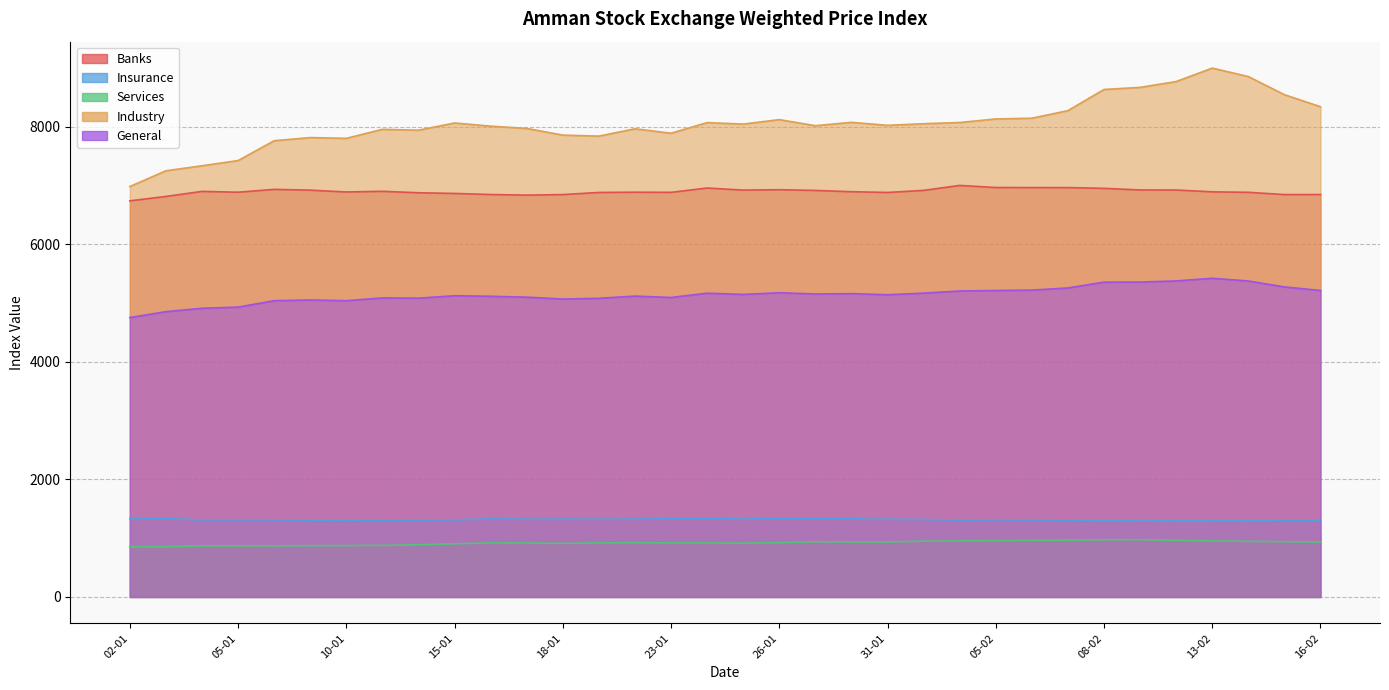

Reading right to left, what are all the values shown in this chart?

Banks: 16-02=6844.6	15-02=6844.2	14-02=6882.5	13-02=6890.8	12-02=6921.5	09-02=6922.6	08-02=6949.9	07-02=6962.5	06-02=6963.1	05-02=6964.2	02-02=6999.6	01-02=6915.0	31-01=6879.9	30-01=6892.9	29-01=6914.6	26-01=6926.5	25-01=6920.2	24-01=6955.4	23-01=6881.7	22-01=6884.3	19-01=6880.1	18-01=6844.1	17-01=6834.7	16-01=6844.8	15-01=6863.4	12-01=6874.8	11-01=6899.9	10-01=6888.4	09-01=6919.3	08-01=6932.8	05-01=6884.0	04-01=6898.3	03-01=6812.3	02-01=6737.3
Insurance: 16-02=1306.4	15-02=1307.0	14-02=1296.8	13-02=1296.5	12-02=1296.5	09-02=1292.2	08-02=1300.8	07-02=1307.5	06-02=1308.8	05-02=1311.9	02-02=1307.7	01-02=1318.8	31-01=1321.6	30-01=1328.9	29-01=1332.0	26-01=1331.5	25-01=1324.9	24-01=1333.0	23-01=1328.8	22-01=1325.2	19-01=1324.4	18-01=1325.2	17-01=1324.4	16-01=1328.7	15-01=1312.7	12-01=1308.0	11-01=1307.7	10-01=1305.3	09-01=1306.3	08-01=1311.4	05-01=1310.9	04-01=1311.5	03-01=1332.8	02-01=1331.4
Services: 16-02=934.1	15-02=940.2	14-02=946.8	13-02=953.1	12-02=963.1	09-02=974.7	08-02=972.6	07-02=965.7	06-02=962.7	05-02=958.3	02-02=953.5	01-02=948.9	31-01=935.6	30-01=935.7	29-01=939.5	26-01=923.9	25-01=915.9	24-01=919.4	23-01=919.8	22-01=923.0	19-01=919.9	18-01=911.7	17-01=918.3	16-01=919.6	15-01=904.5	12-01=888.2	11-01=876.4	10-01=874.3	09-01=872.3	08-01=869.6	05-01=868.1	04-01=867.8	03-01=856.2	02-01=852.8
Industry: 16-02=8338.3	15-02=8543.0	14-02=8851.7	13-02=8995.1	12-02=8766.4	09-02=8667.1	08-02=8631.6	07-02=8271.9	06-02=8143.0	05-02=8130.3	02-02=8069.9	01-02=8049.1	31-01=8021.8	30-01=8072.7	29-01=8015.7	26-01=8119.0	25-01=8042.9	24-01=8068.4	23-01=7887.6	22-01=7963.1	19-01=7838.3	18-01=7856.0	17-01=7969.0	16-01=8007.9	15-01=8061.8	12-01=7938.9	11-01=7953.8	10-01=7800.4	09-01=7813.4	08-01=7760.0	05-01=7422.5	04-01=7333.9	03-01=7248.8	02-01=6980.9
General: 16-02=5213.4	15-02=5273.4	14-02=5374.3	13-02=5420.5	12-02=5375.0	09-02=5356.2	08-02=5354.4	07-02=5256.0	06-02=5219.0	05-02=5212.9	02-02=5204.1	01-02=5168.4	31-01=5140.4	30-01=5159.1	29-01=5153.4	26-01=5174.6	25-01=5145.8	24-01=5167.1	23-01=5093.8	22-01=5117.5	19-01=5079.8	18-01=5067.2	17-01=5099.5	16-01=5114.4	15-01=5123.8	12-01=5082.2	11-01=5086.2	10-01=5039.0	09-01=5051.3	08-01=5039.3	05-01=4930.3	04-01=4910.6	03-01=4852.6	02-01=4752.5